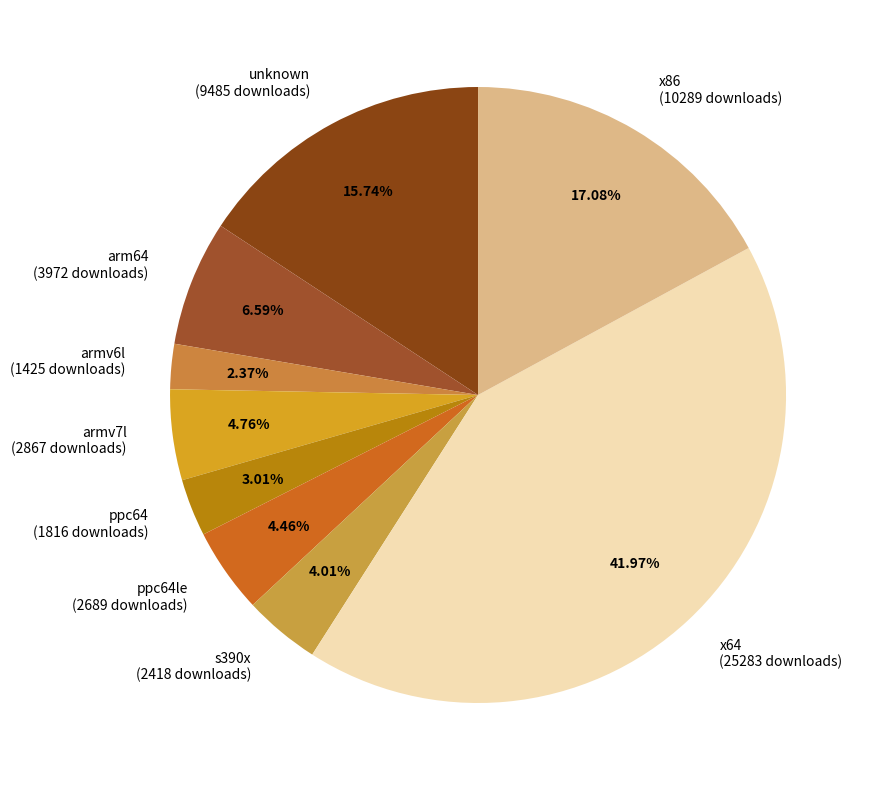

To the nearest percent, what is the average slice percentage?

11%